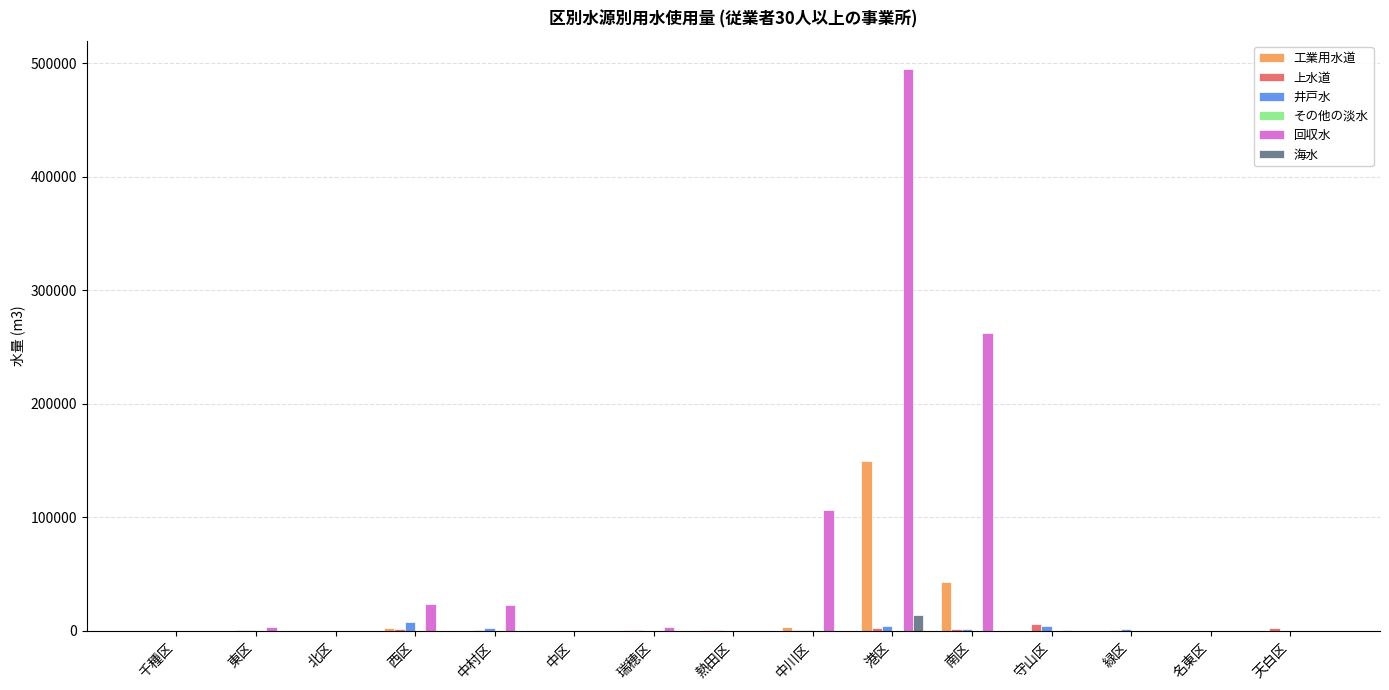

What is the maximum value shown in the chart?

494995